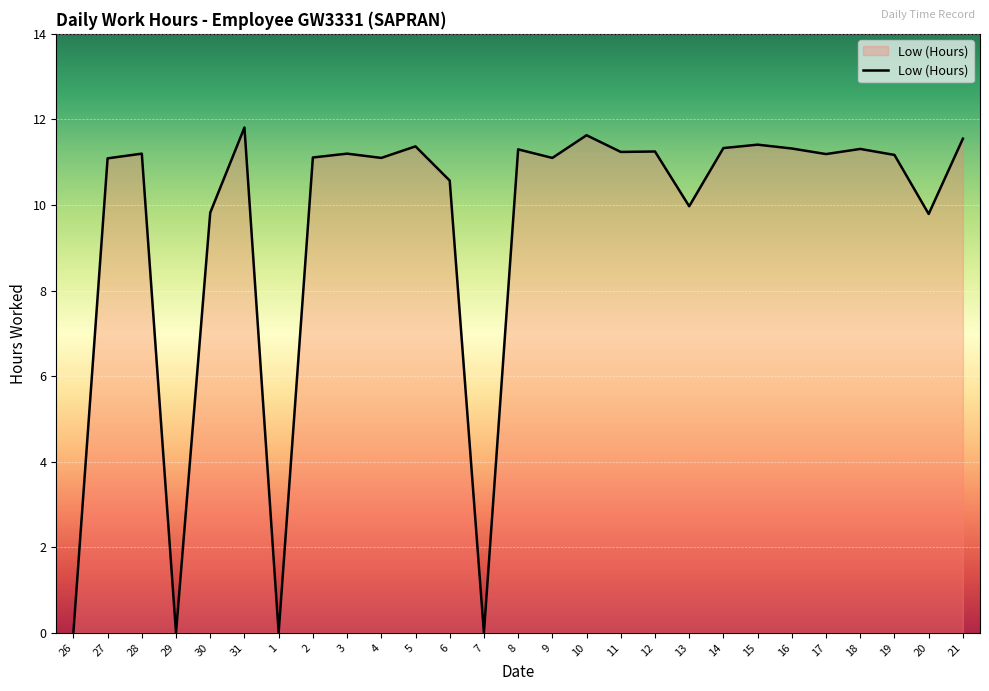

How many series are shown in this chart?

1